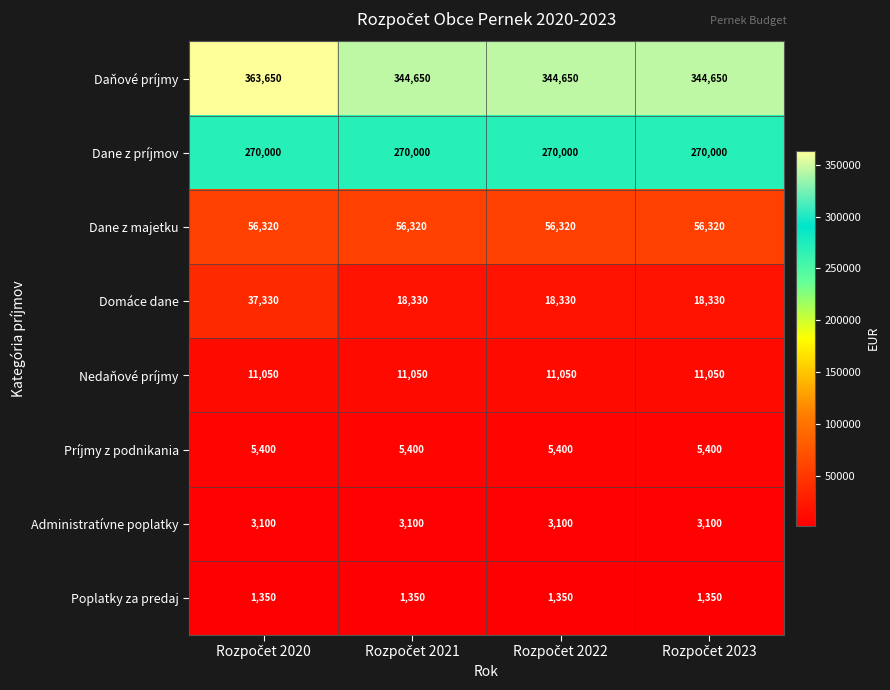

Which series has the largest total across all categories?

Daňové príjmy